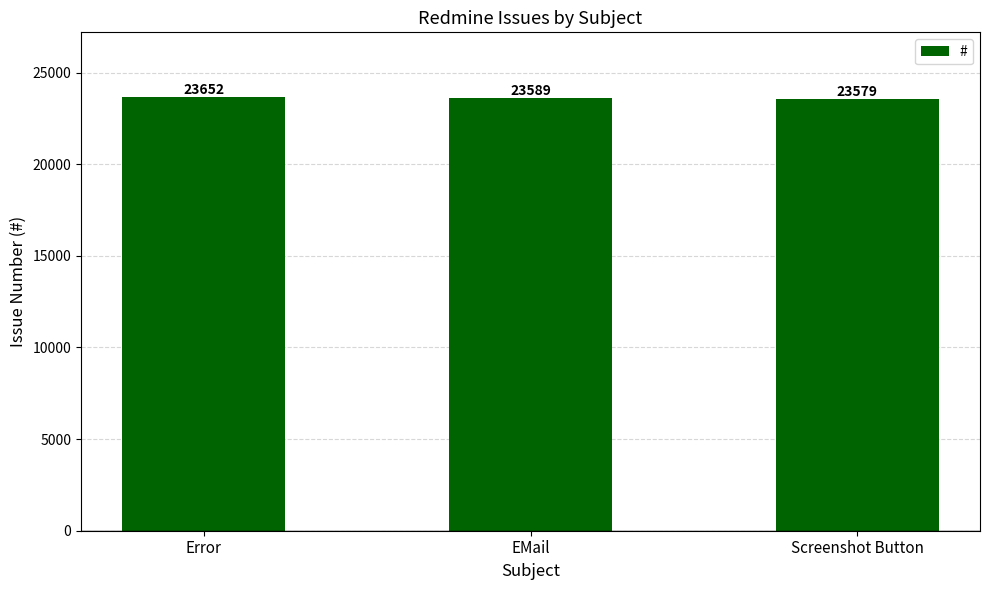

Rank the categories by value from highest to lowest.

Error, EMail, Screenshot Button